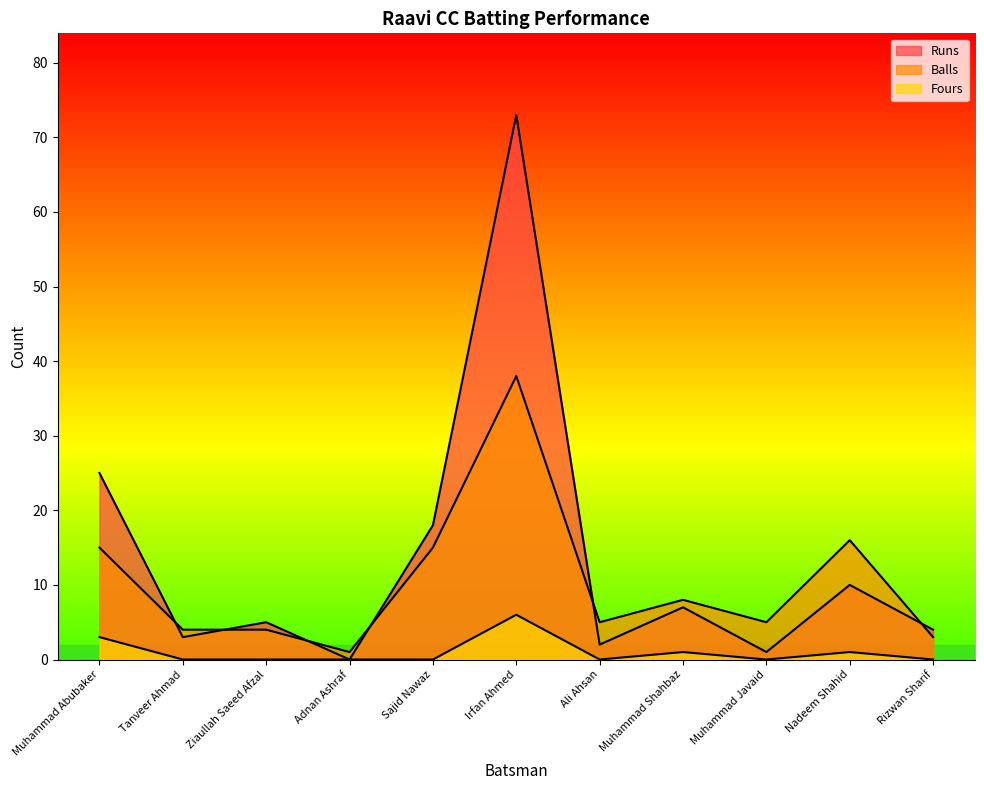

What is the value of the Balls point at the 1st from the left?

15